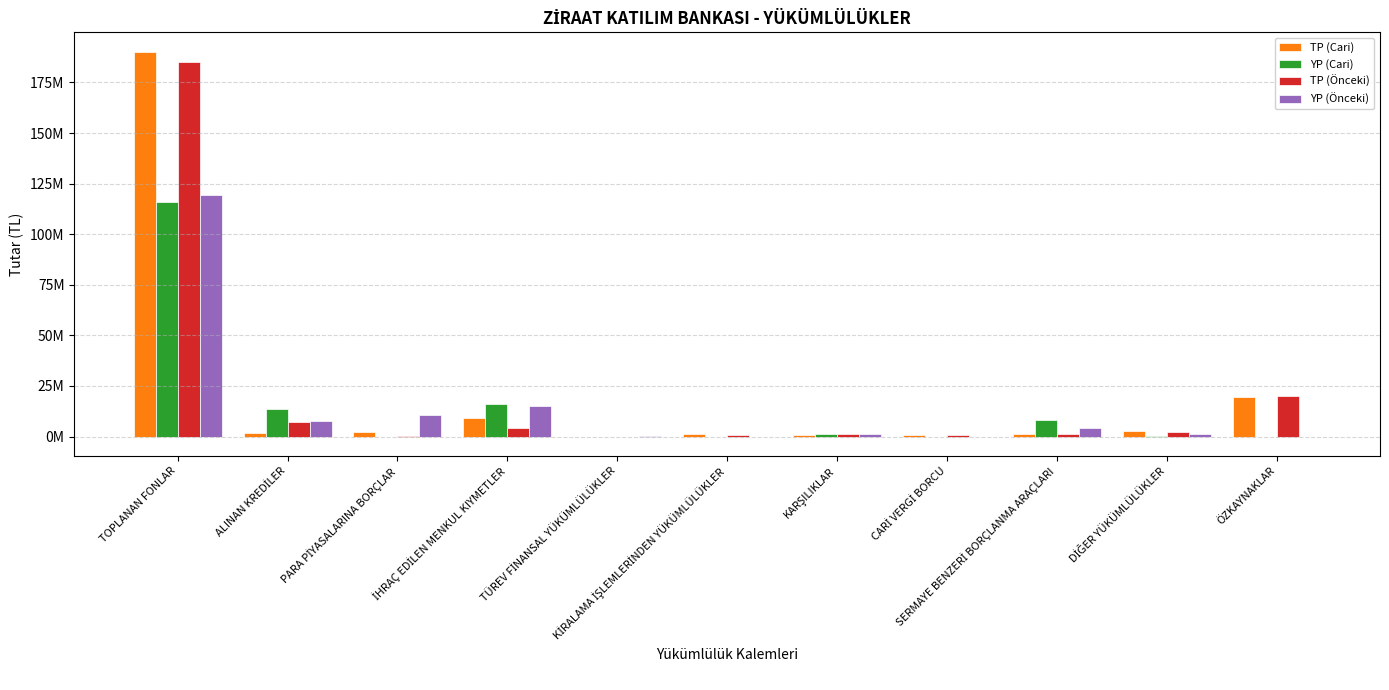

What is the difference between the YP (Önceki) values at CARİ VERGİ BORCU and İHRAÇ EDİLEN MENKUL KIYMETLER?

14918450